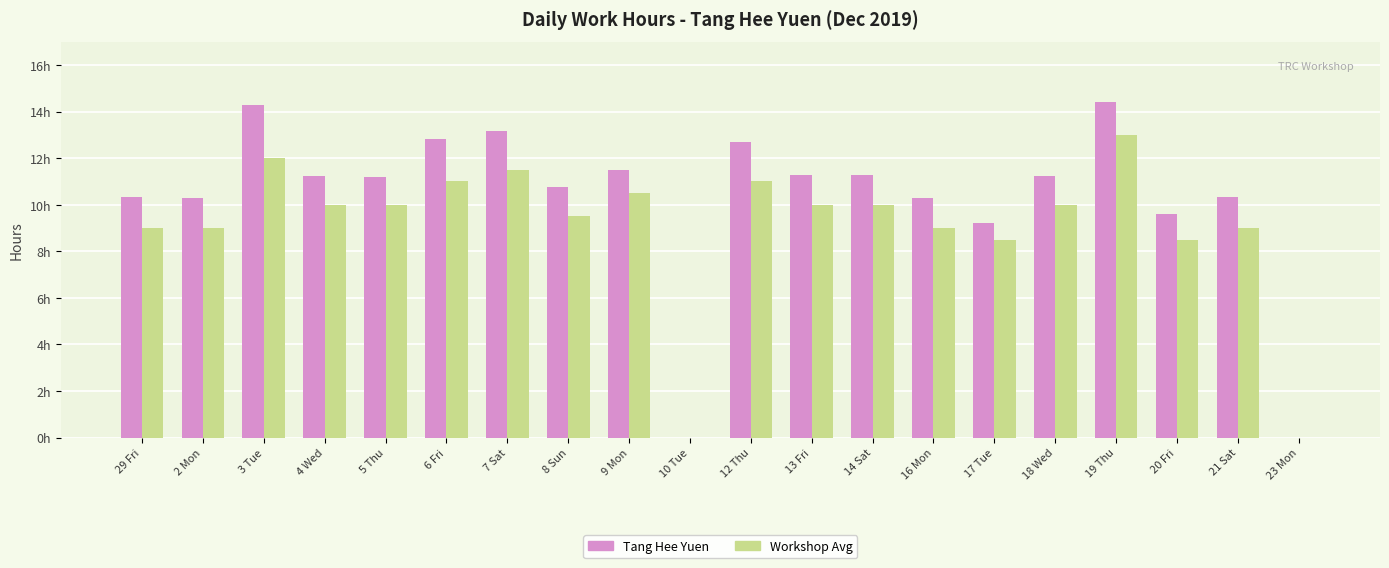

Which has a higher value, 18 Wed or 23 Mon?

18 Wed